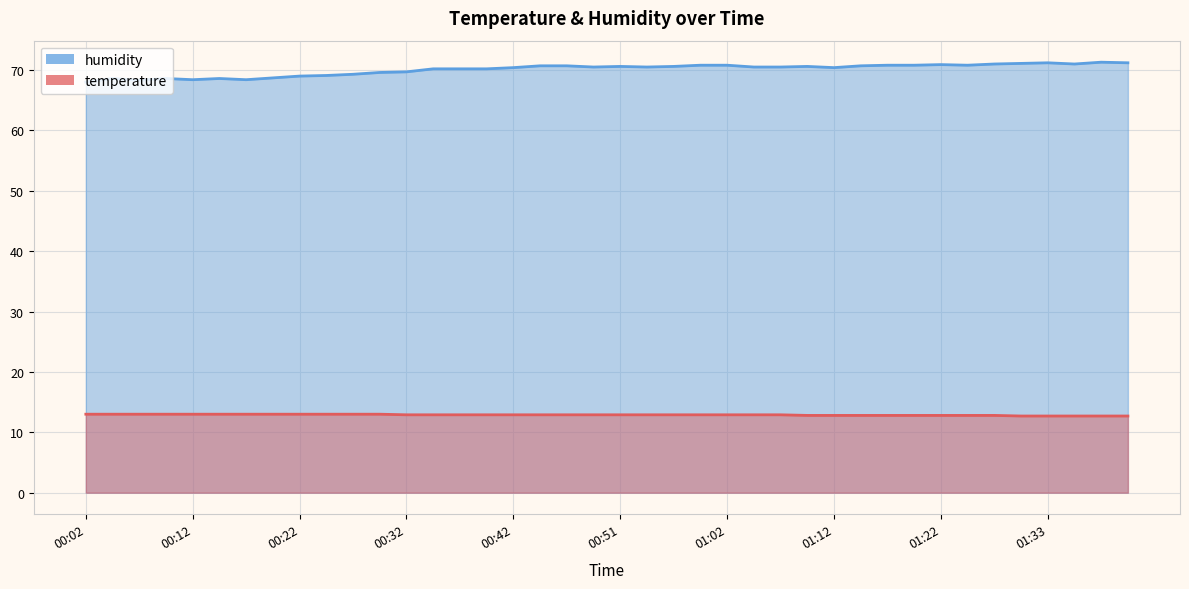

What position from the left is 00:02?

1